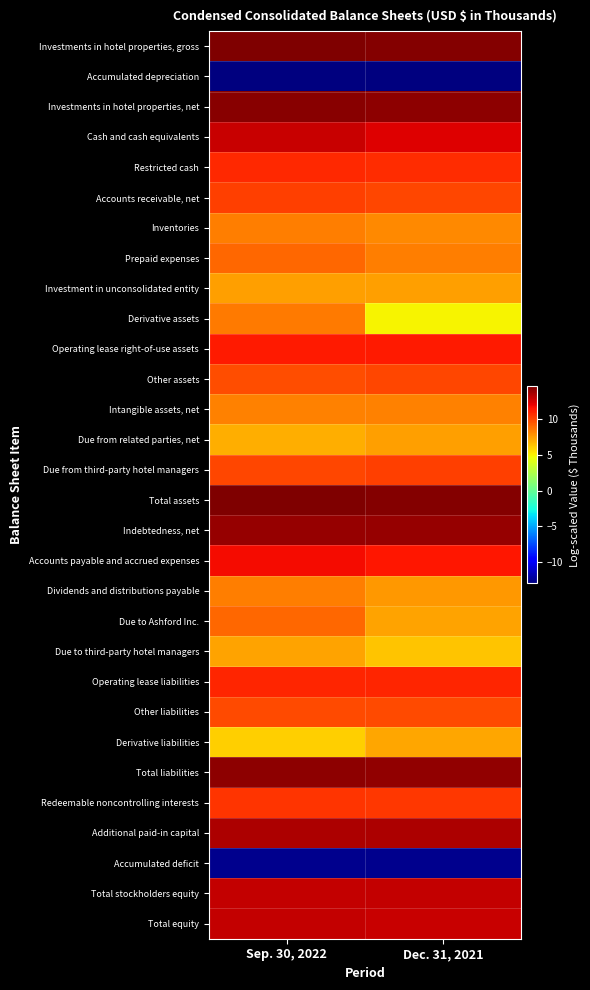

How many distinct data groups are displayed?

30